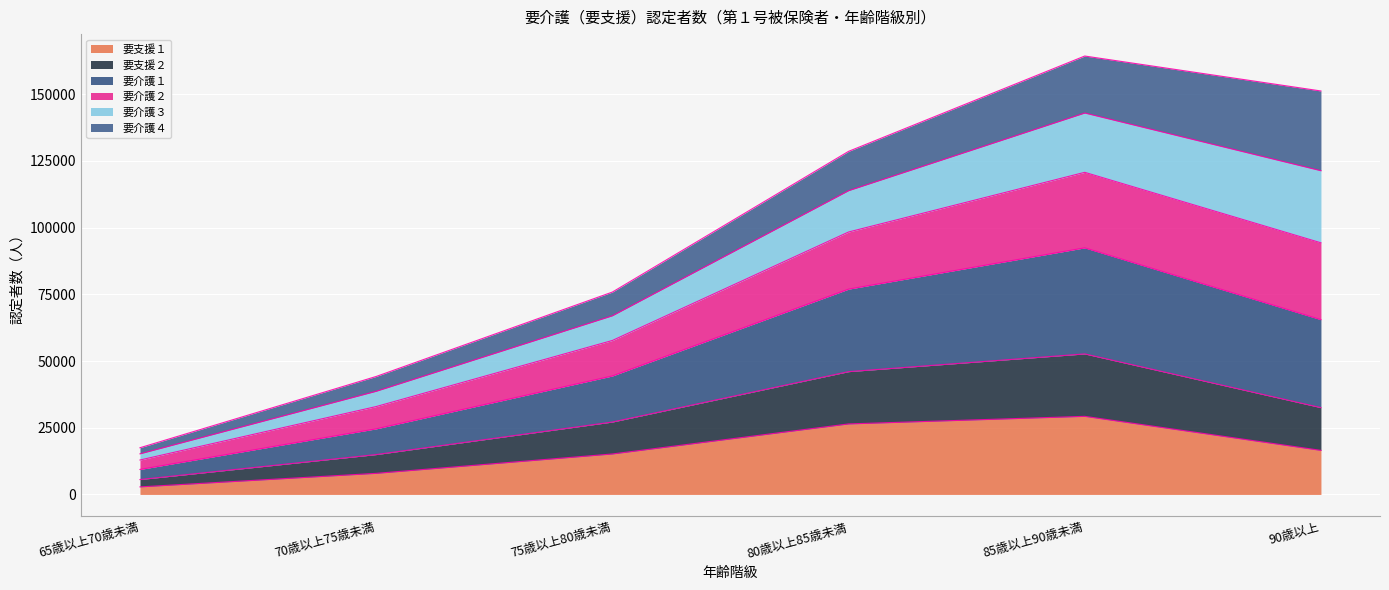

At which category is the sum across all series the highest?

85歳以上90歳未満